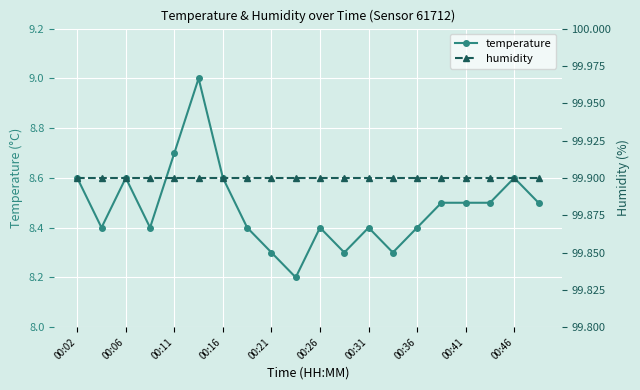

What is the highest value of the temperature series?

9.0